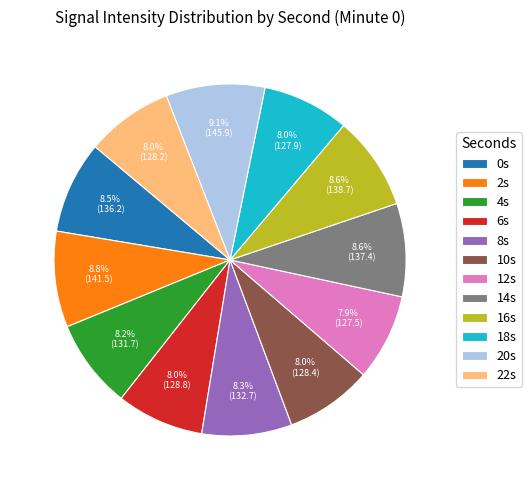

What percentage do 22s and 0s together represent?

16.5%